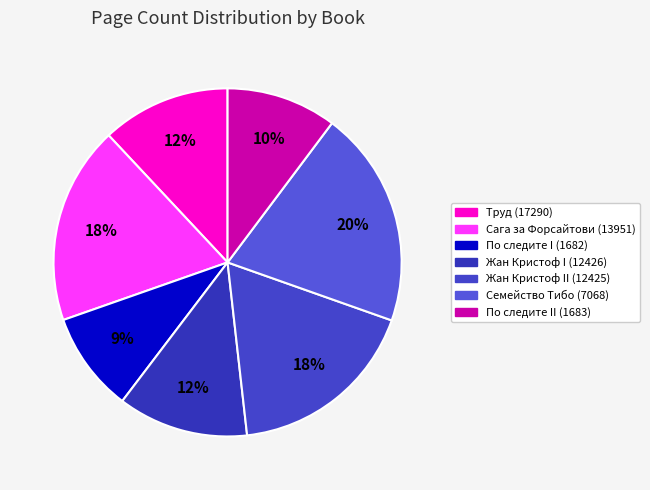

Does any single category account for the majority?

No